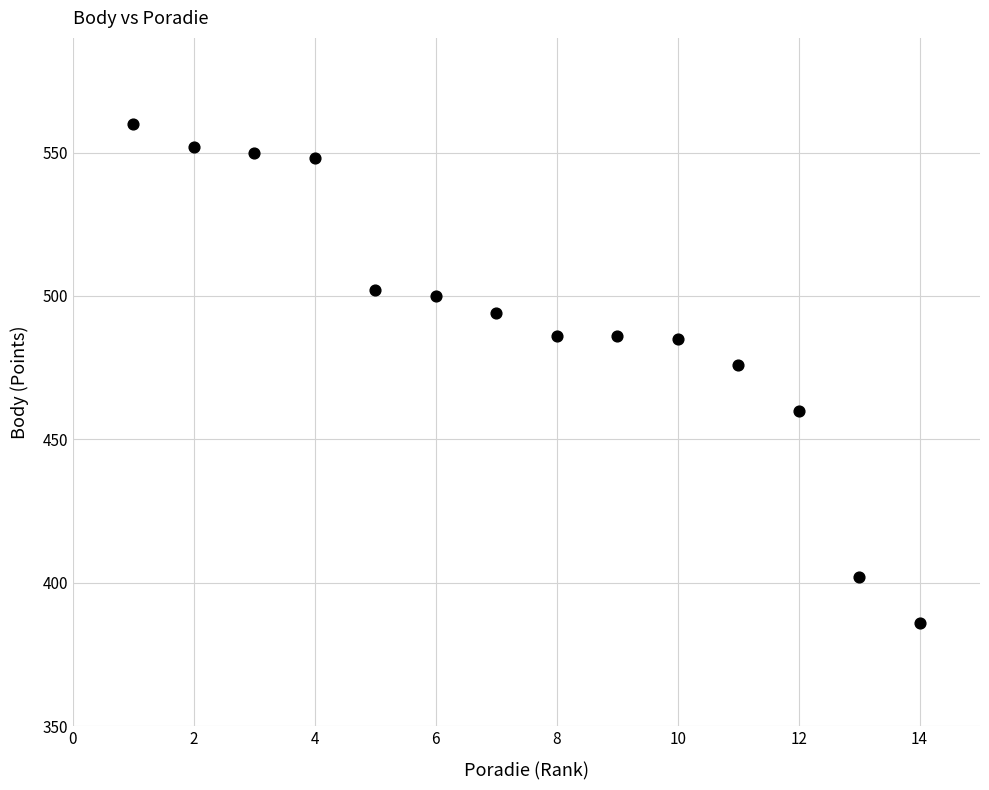

What is the range of Y values (max minus min)?

174